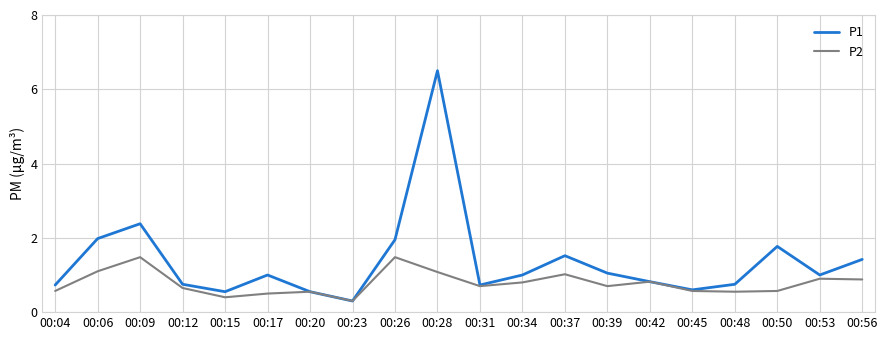

True or false: P2 has a value of 0.7 at 00:39.

True